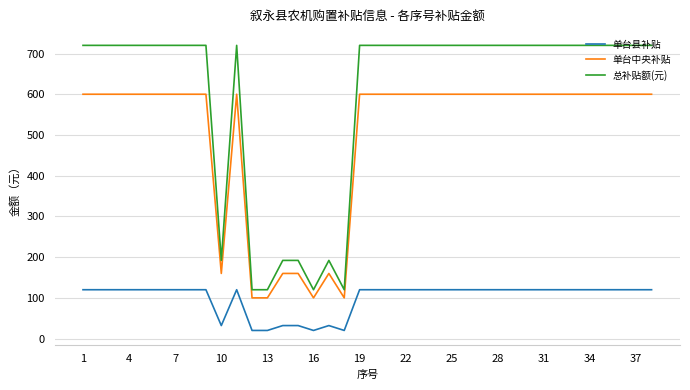

Rank the series by their average value, from lowest to highest.

单台县补贴, 单台中央补贴, 总补贴额(元)